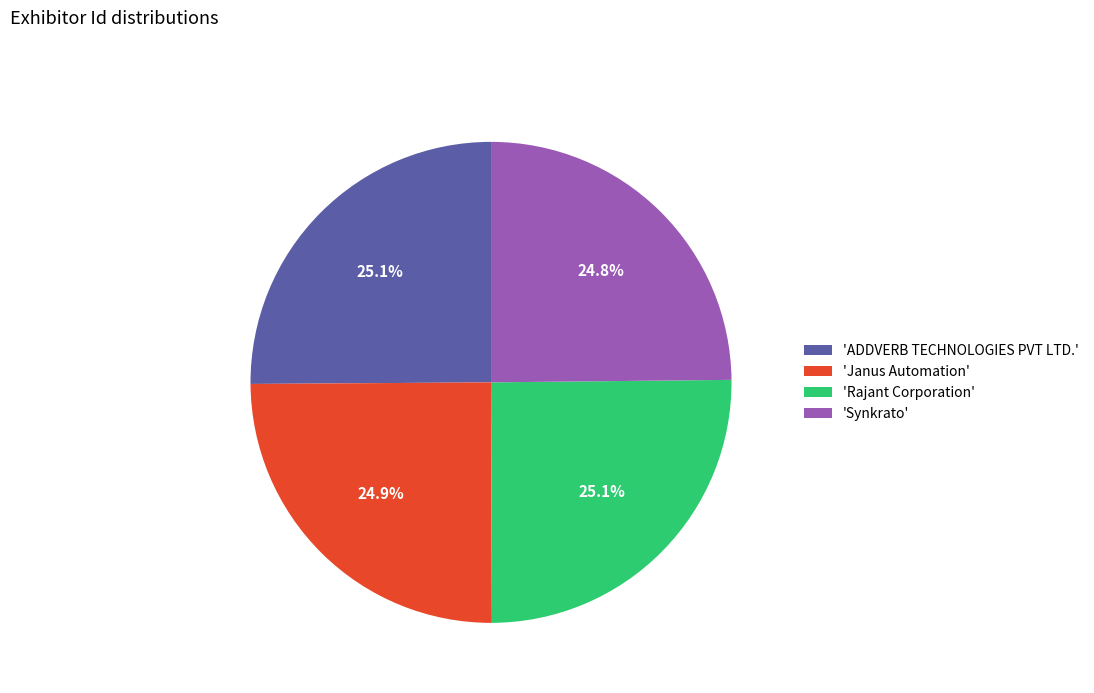

What percentage is NOT represented by 'Synkrato'?

75.2%